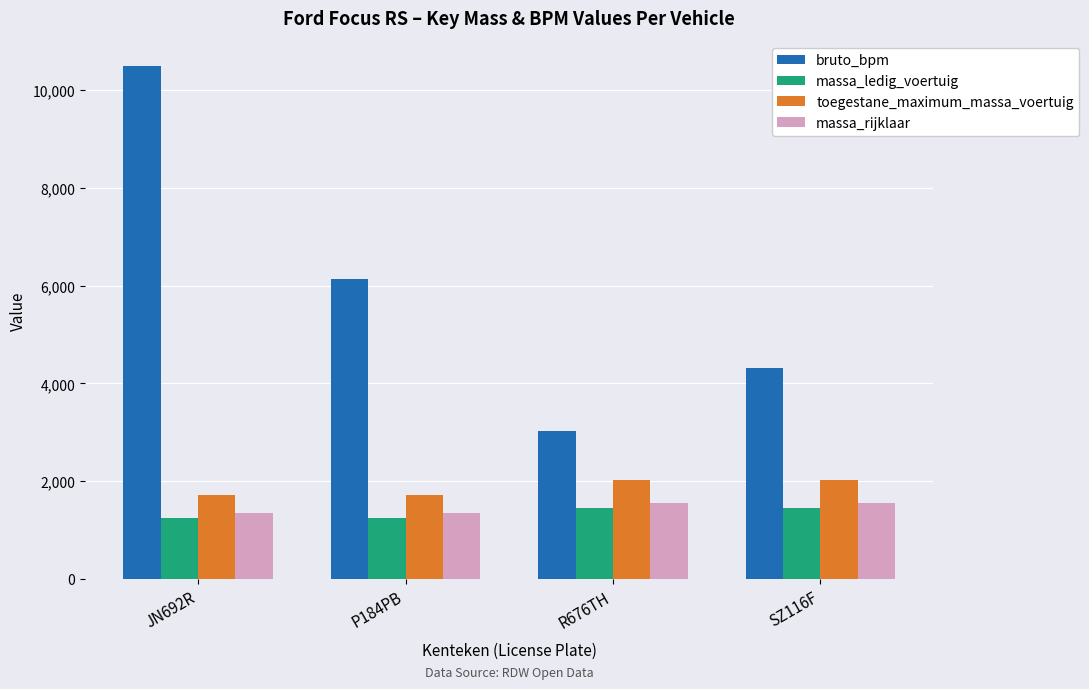

The value of toegestane_maximum_massa_voertuig at R676TH is 2025. True or false?

True